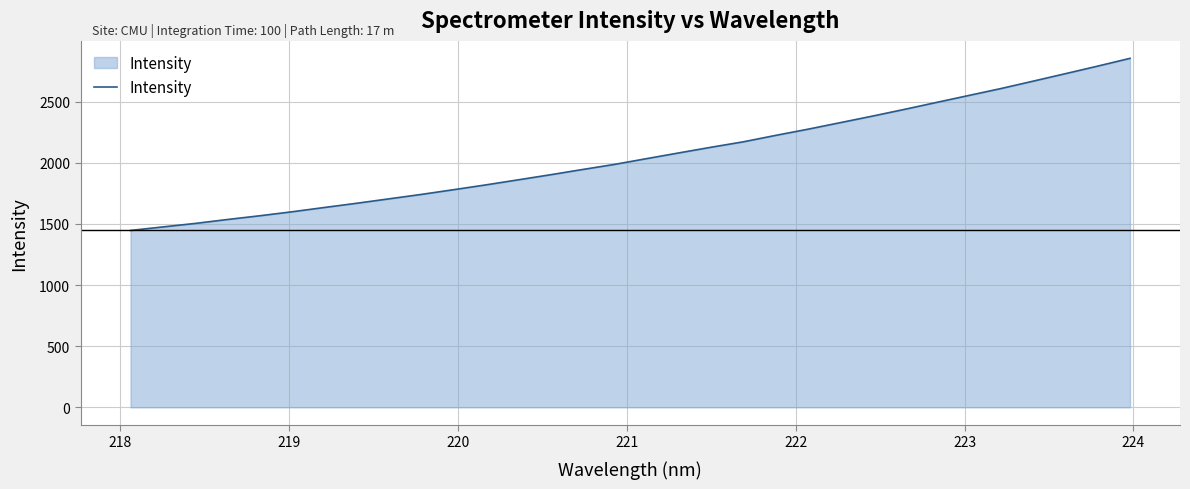

How many lines are shown in the chart?

1